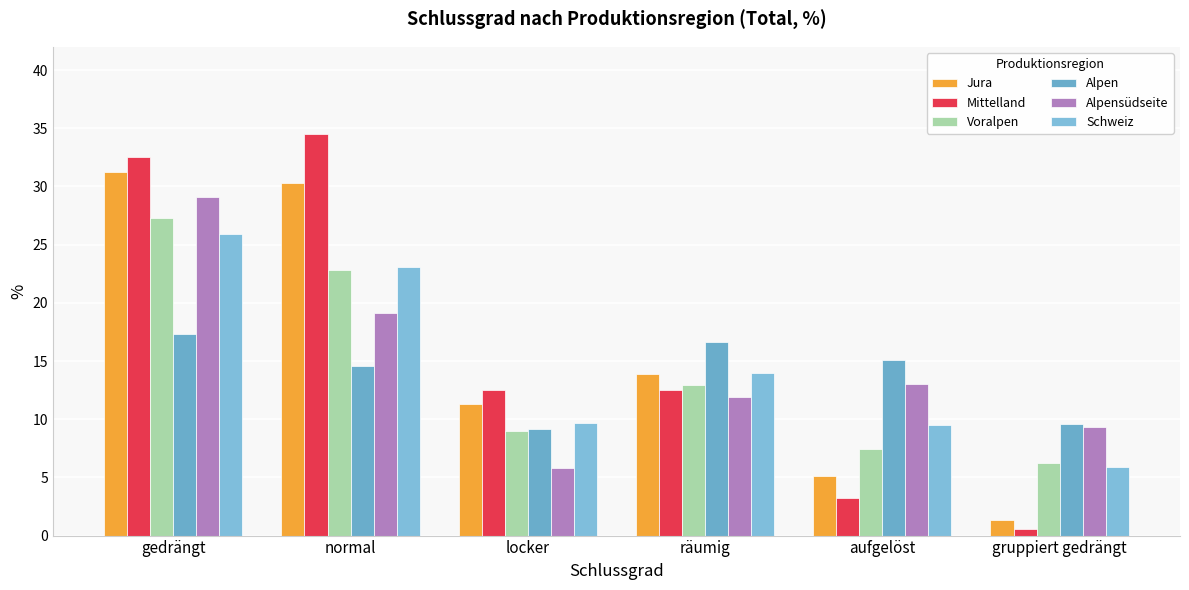

How many bars are there in total?

36